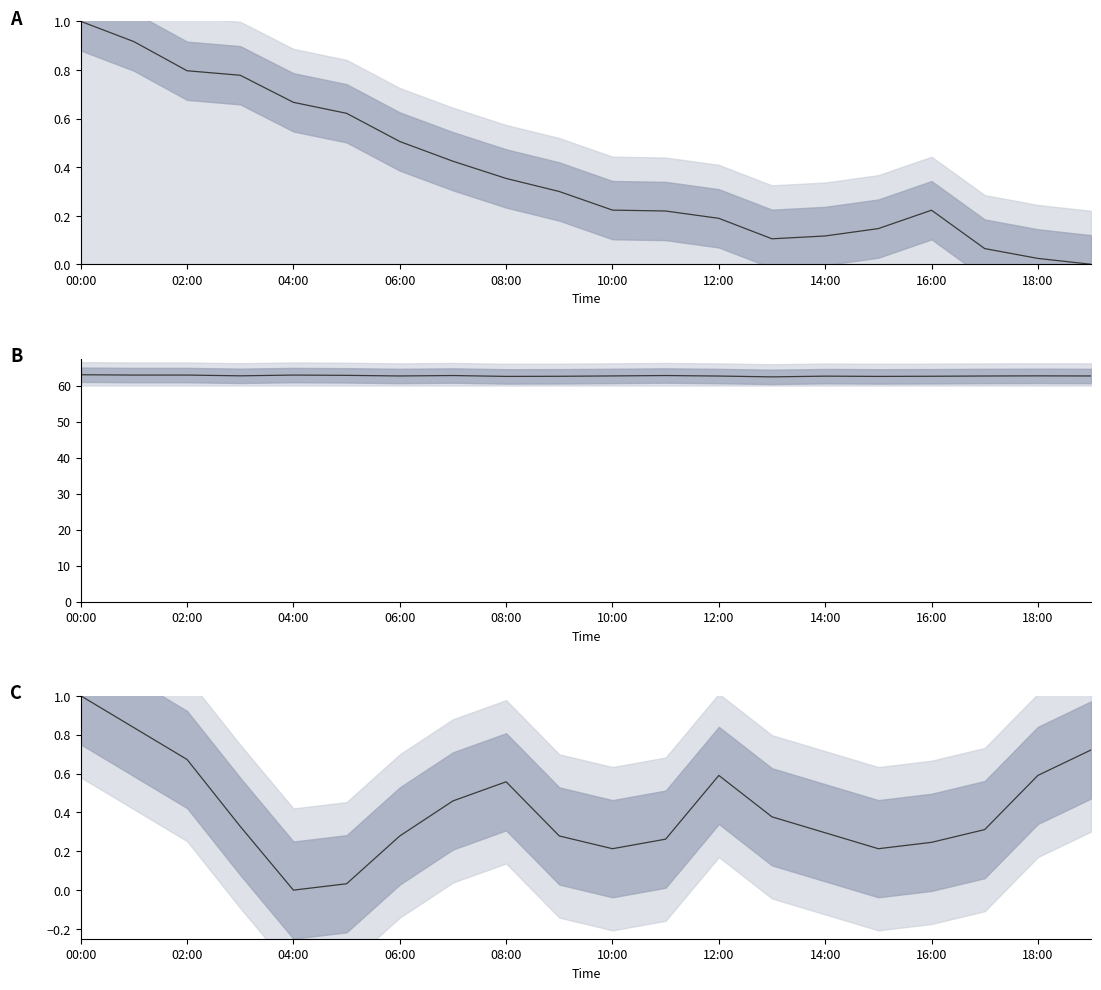

What is the sum of all pressure values?

7.7